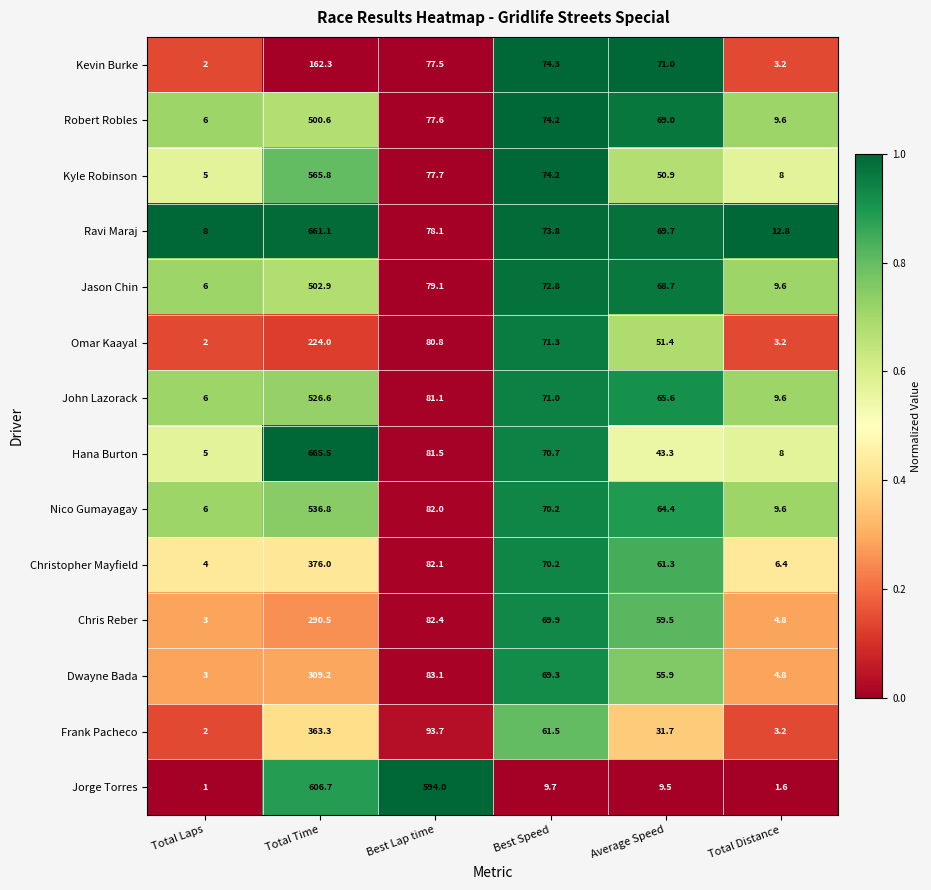

What value does the Christopher Mayfield series have at Best Lap time?

82.1